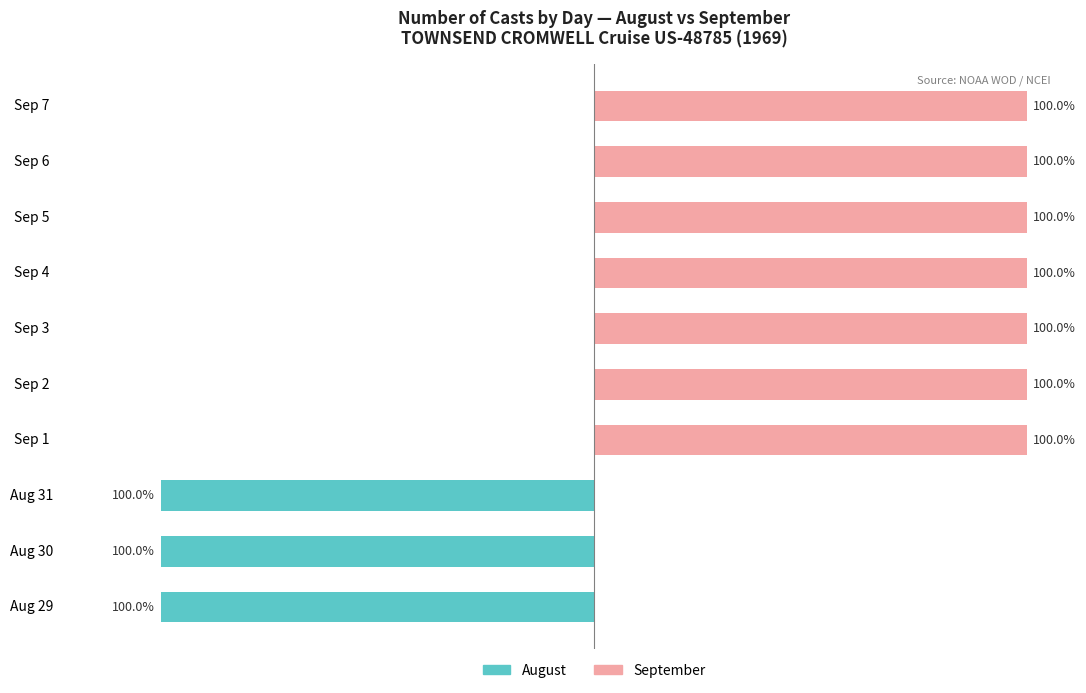

Reading right to left, transcribe all the data shown in this chart.

August: 0	0	0	0	0	0	0	-100	-100	-100
September: 100	100	100	100	100	100	100	0	0	0